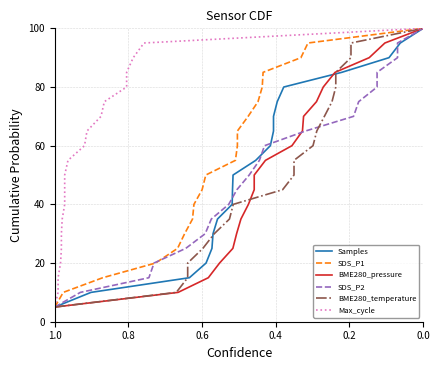

What is the minimum value shown in the chart?

5.0